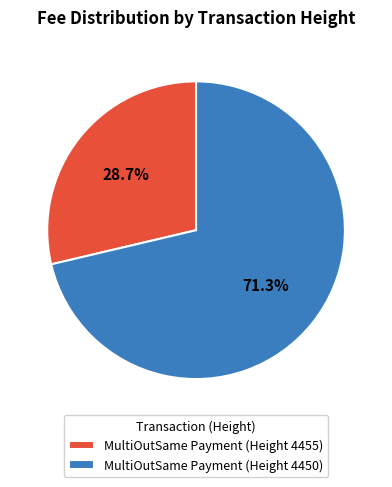

Approximately how many times larger is the value at MultiOutSame Payment (Height 4450) compared to MultiOutSame Payment (Height 4455)?

2.5